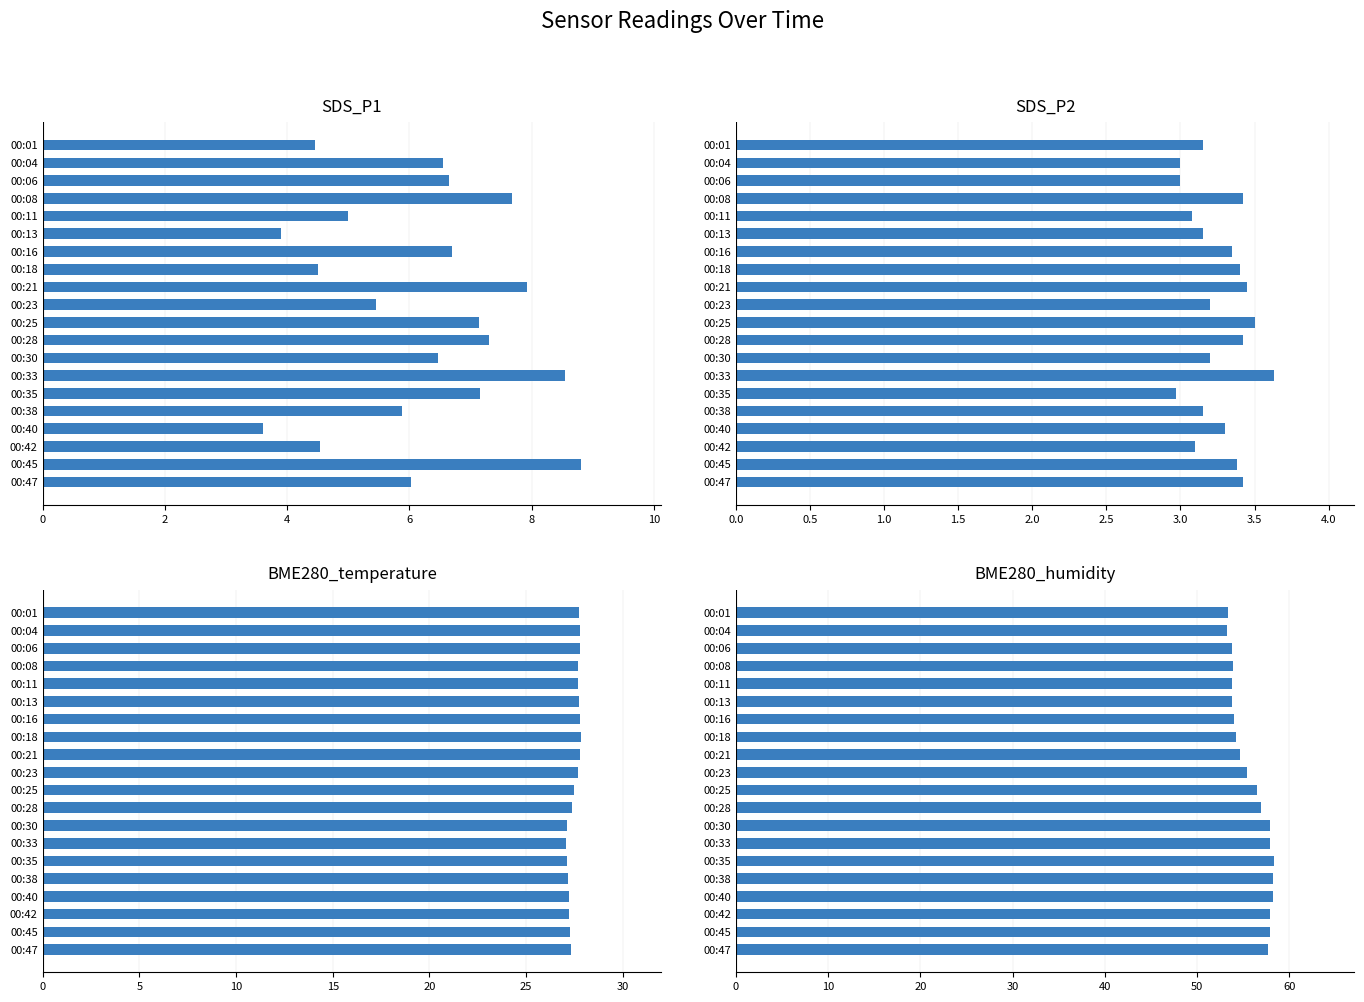

Does the chart contain stacked bars?

No